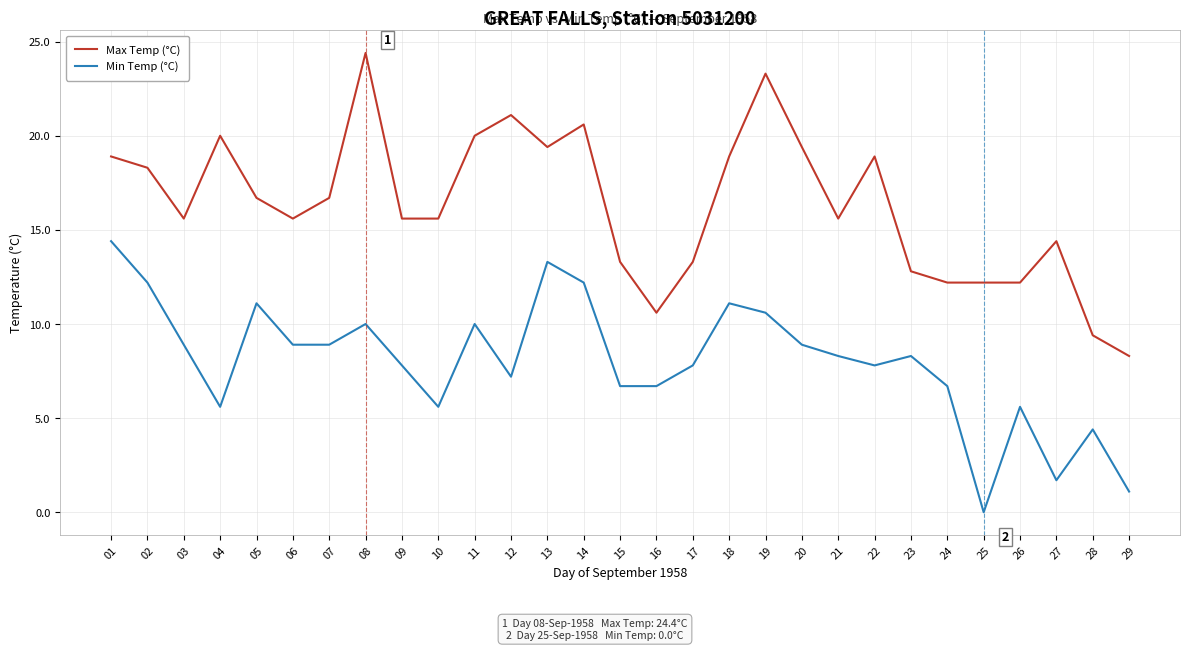

What is the approximate value of Max Temp (°C) at 05?

16.7